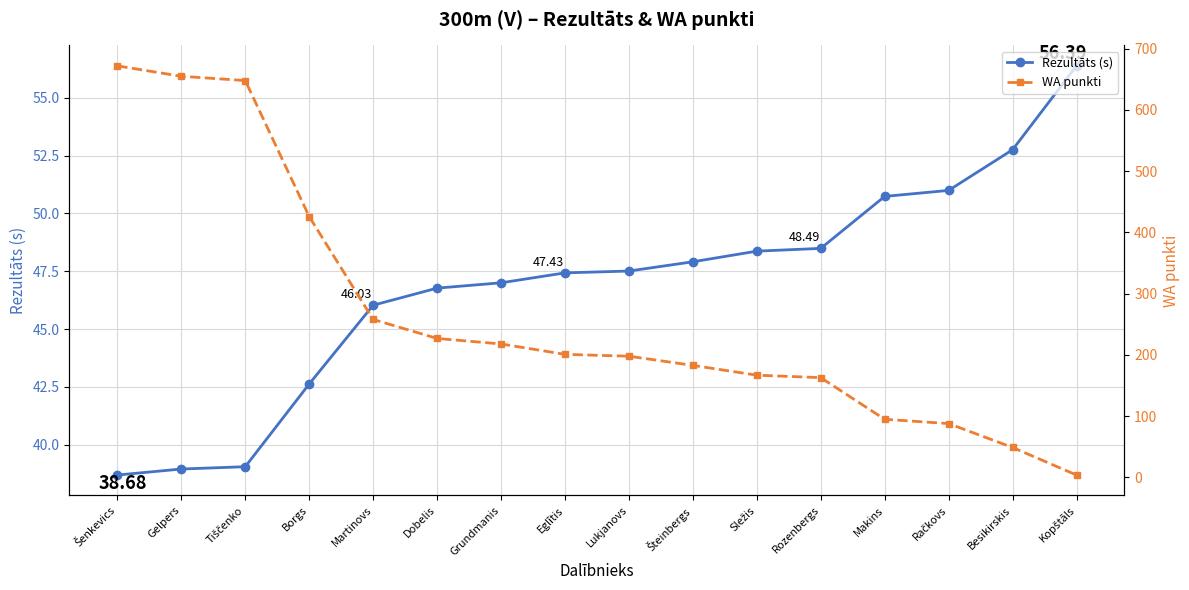

Which category has the highest value in the WA punkti series?

Šenkevics